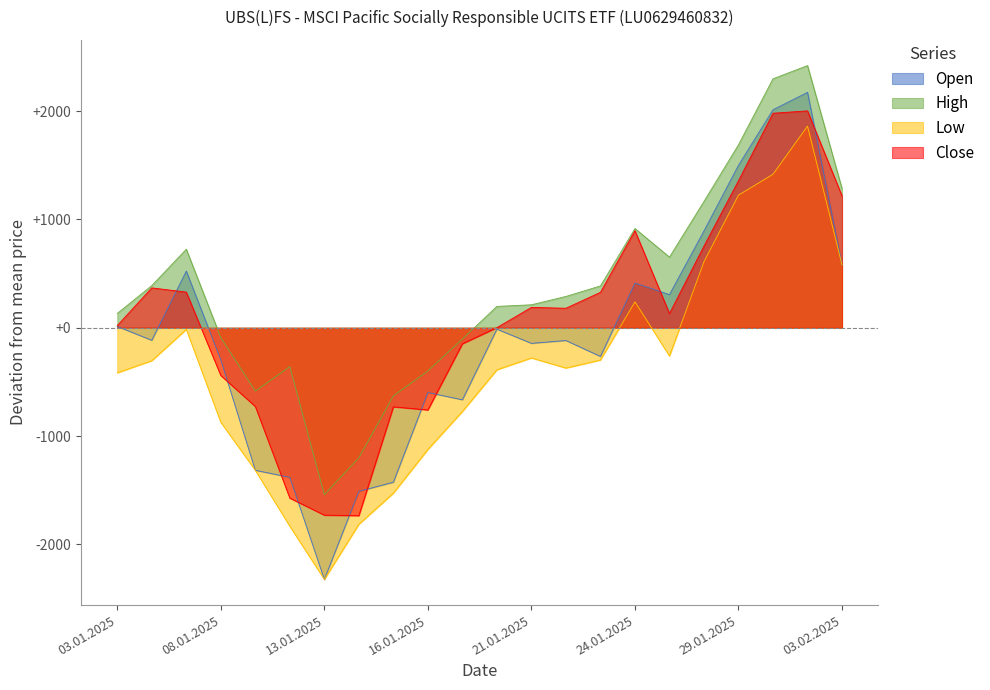

How many values in the Close series are below 179?

11